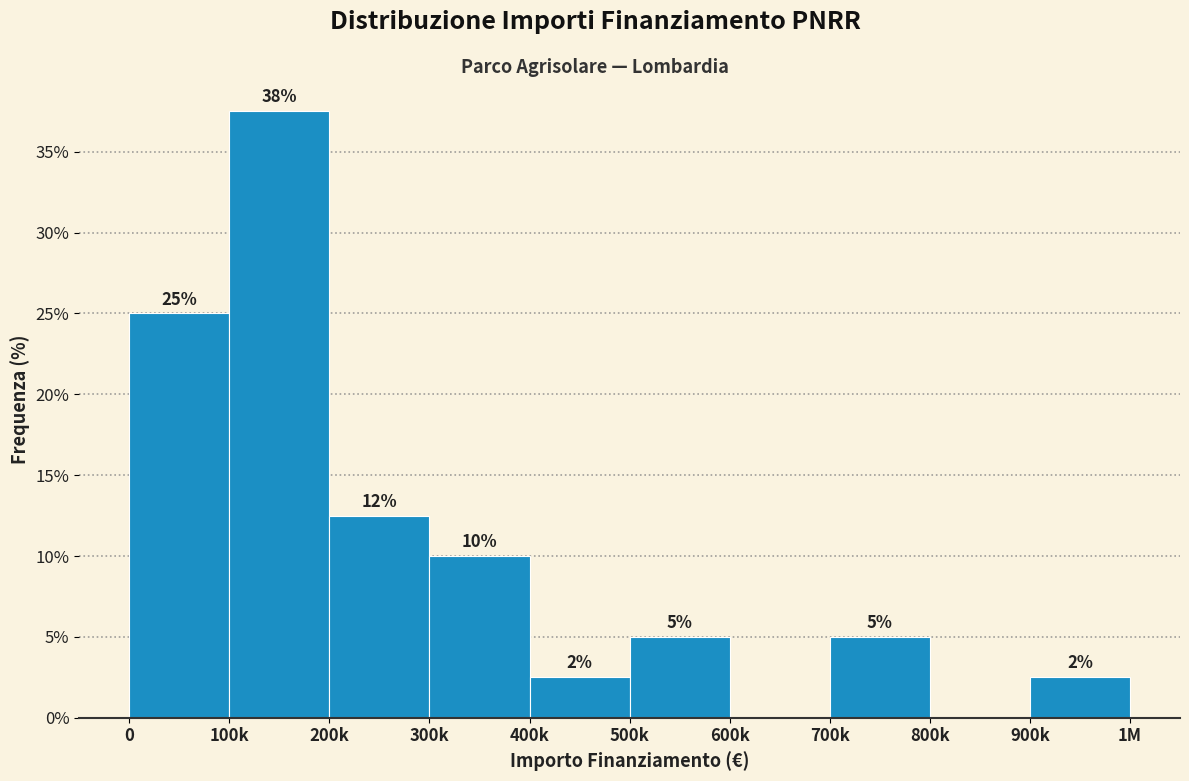

At which label is the value closest to 18?

200k